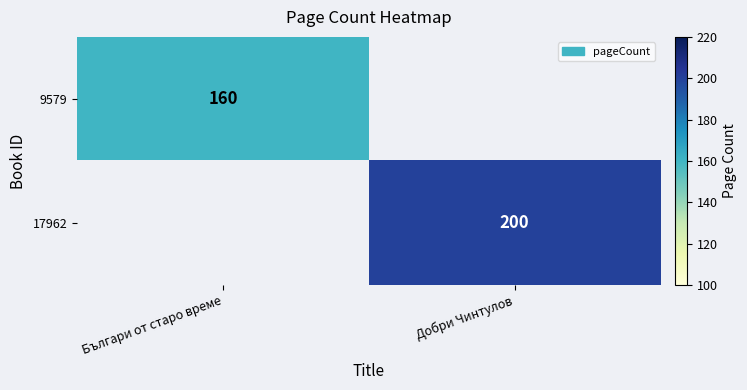

Is it true that 17962 equals 357 at Добри Чинтулов?

False